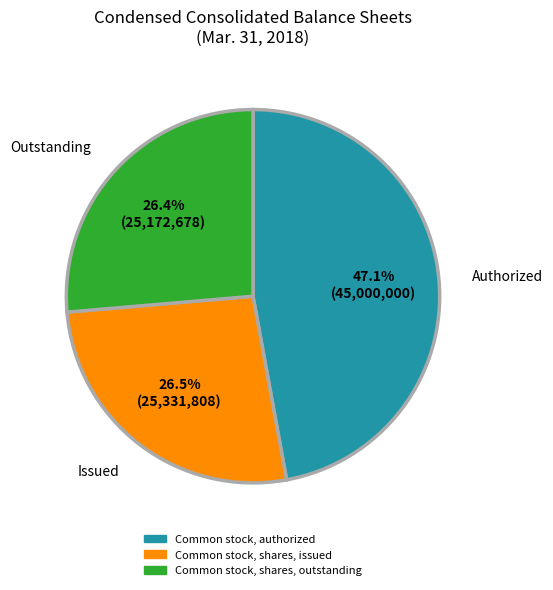

Rank the categories by value from lowest to highest.

Common stock, shares, outstanding, Common stock, shares, issued, Common stock, authorized